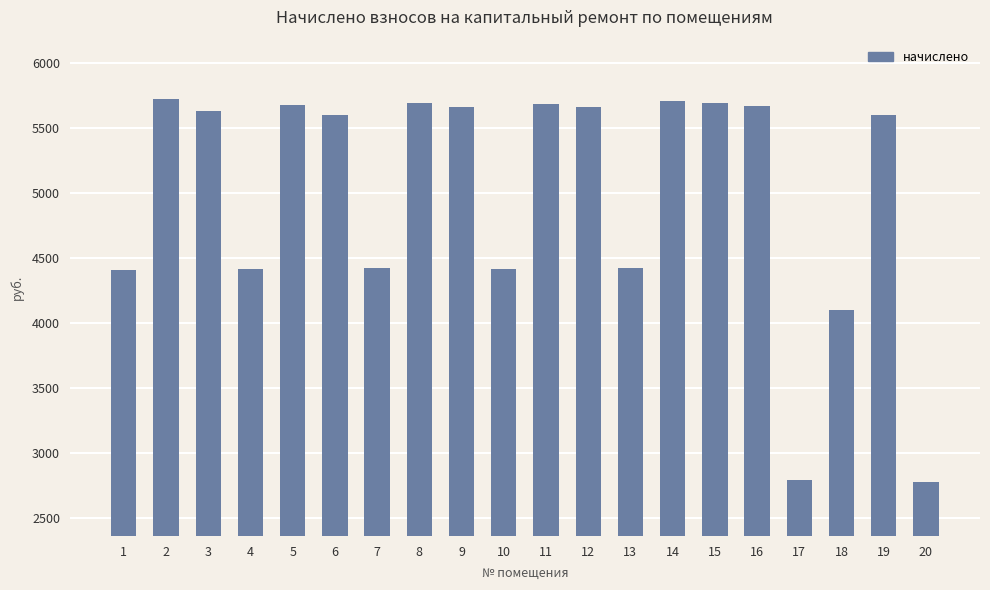

The value at 16 is 5670.6. True or false?

True